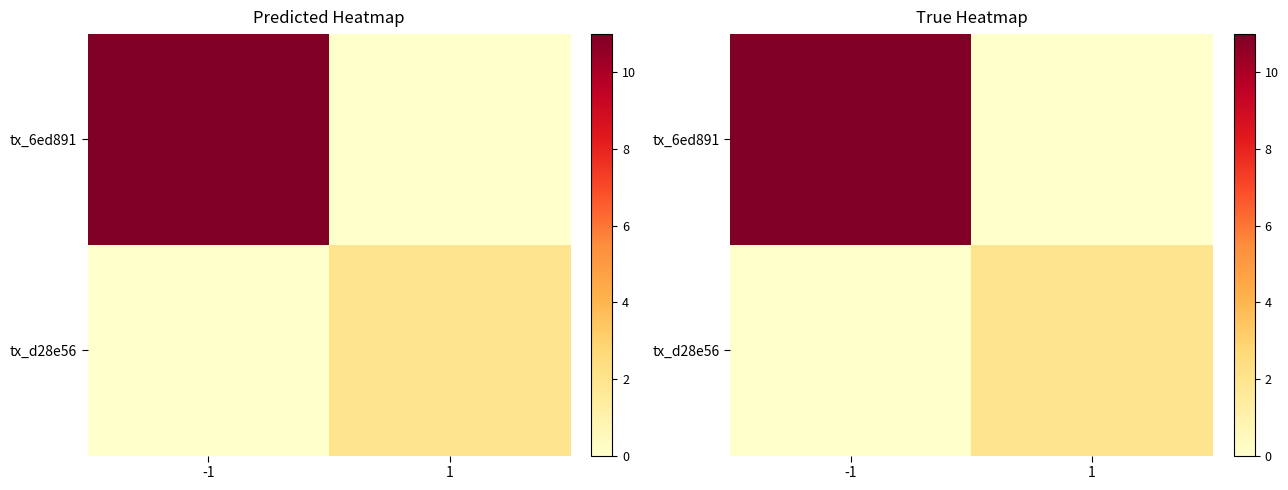

What is the average value of the tx_6ed891 series?

6